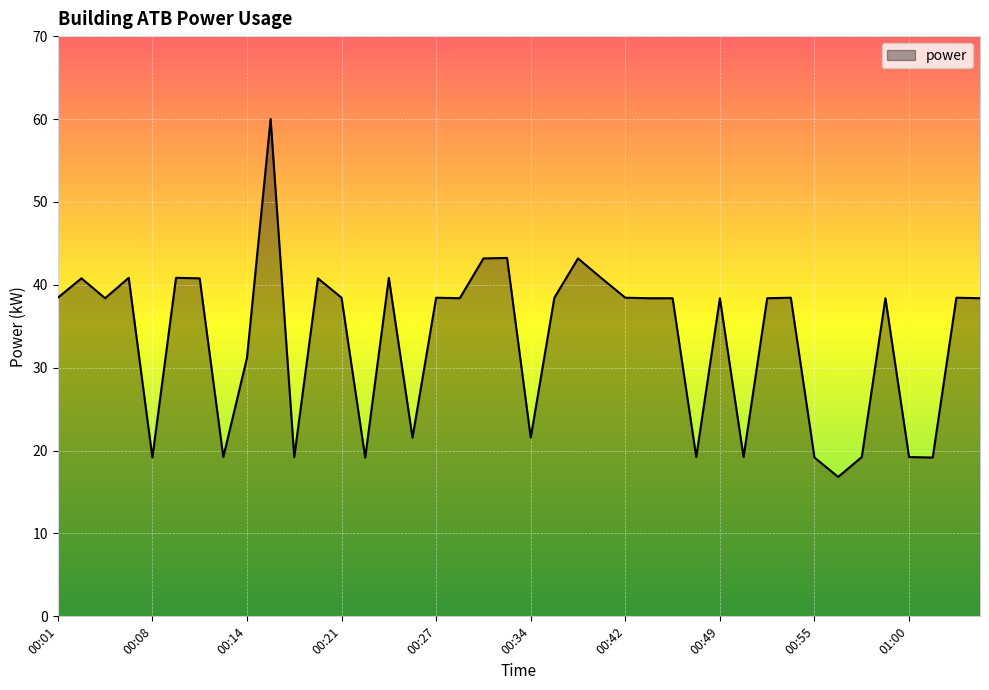

What is the smallest value displayed?

16.8